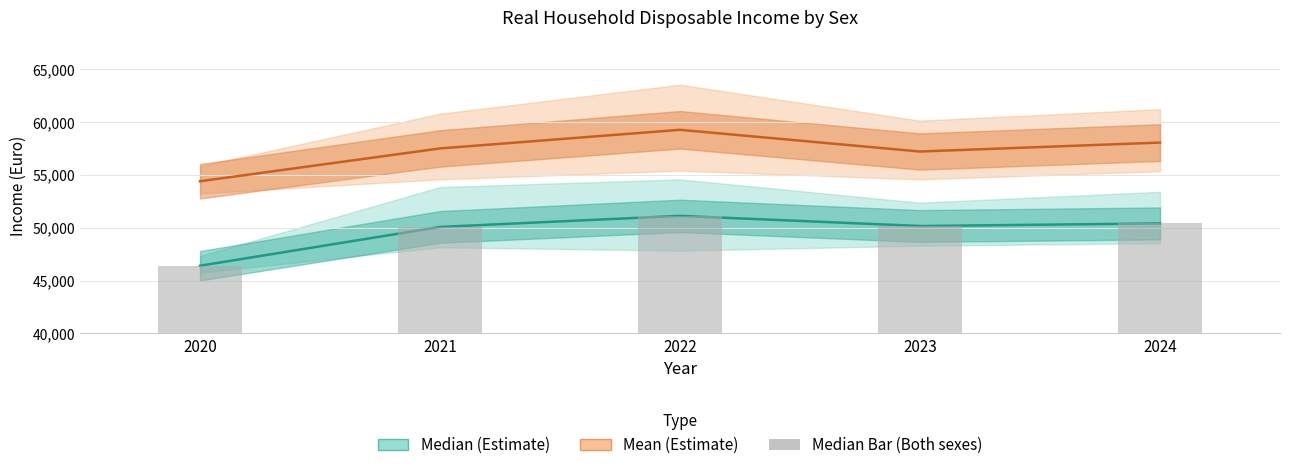

Reading right to left, list all the values displayed in this chart.

2024=50406	2023=50162	2022=51120	2021=50074	2020=46403